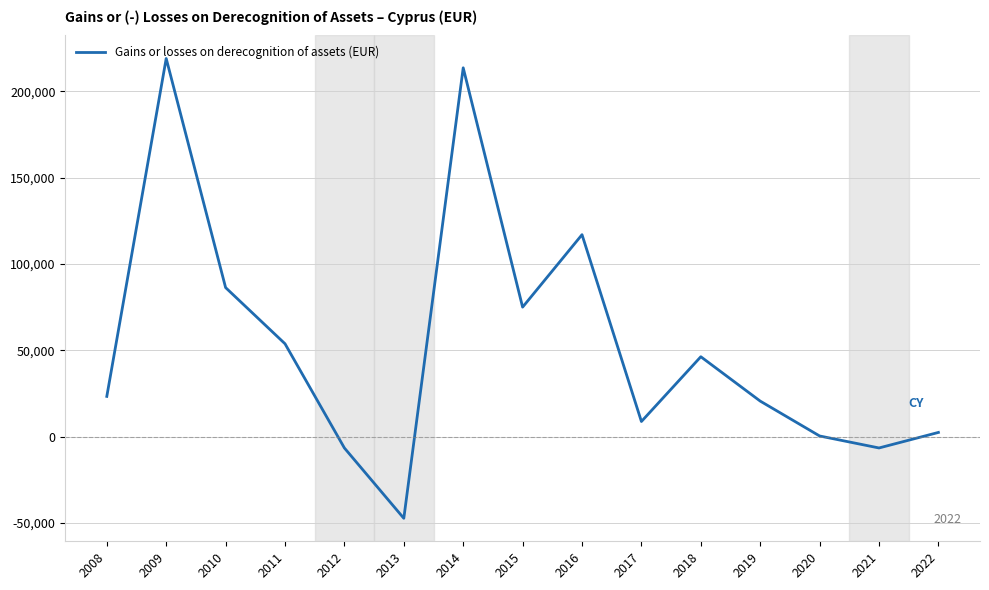

The value at 2008 is 23308.0. True or false?

True